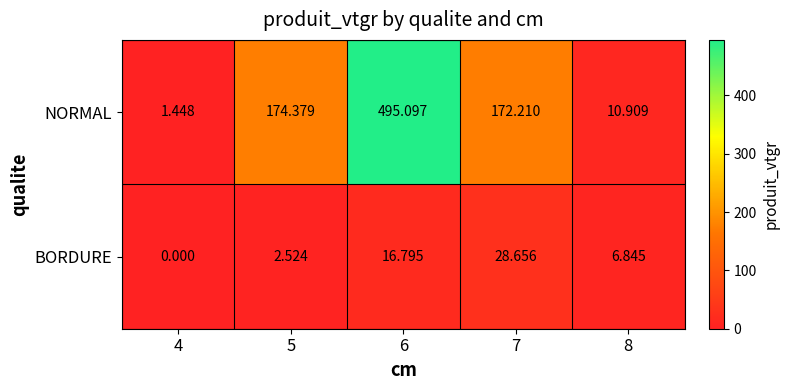

List the series in order of their overall mean, lowest first.

BORDURE, NORMAL